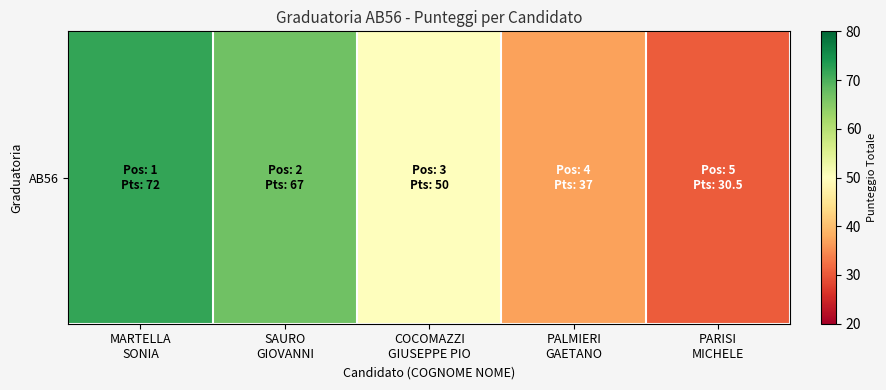

What is the average value?

51.3